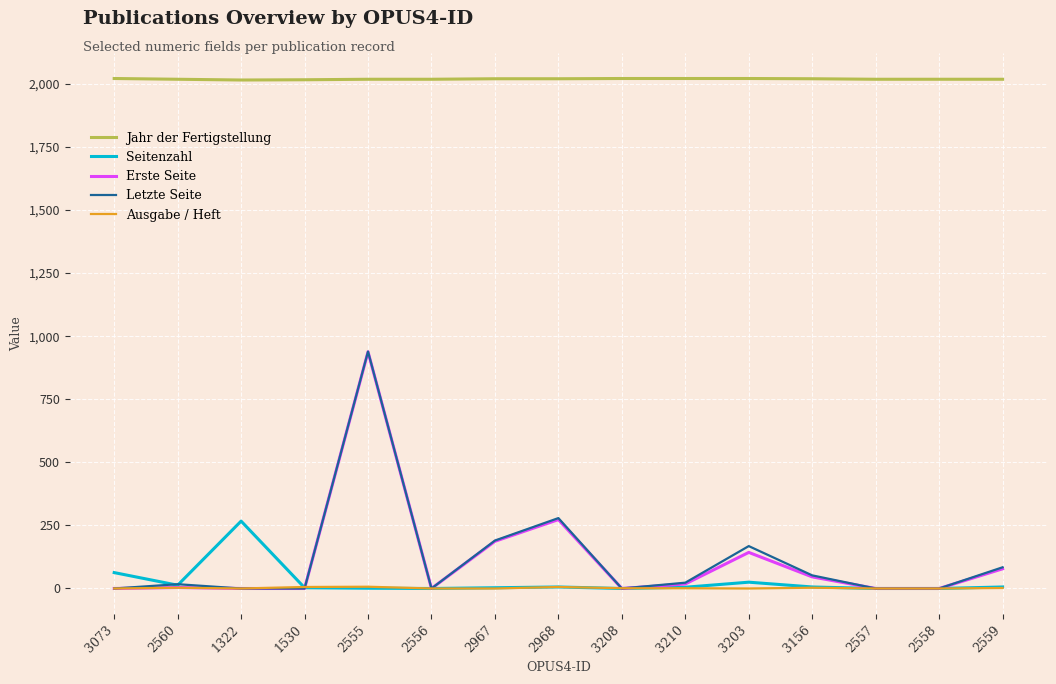

Which series has the widest spread of values?

Letzte Seite